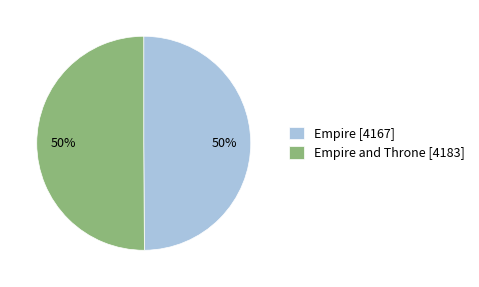

How many segments does this pie chart have?

2